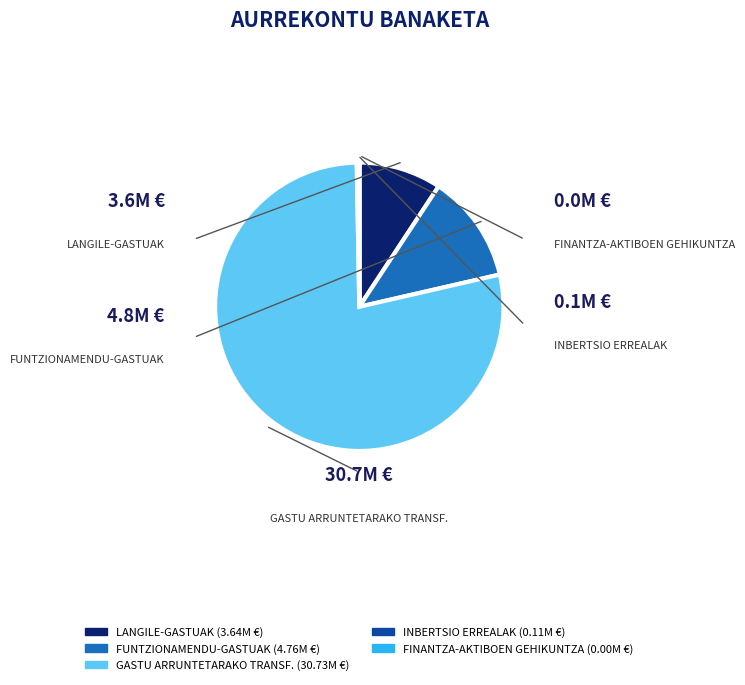

The FUNTZIONAMENDU-GASTUAK slice represents 12% of the pie. True or false?

True